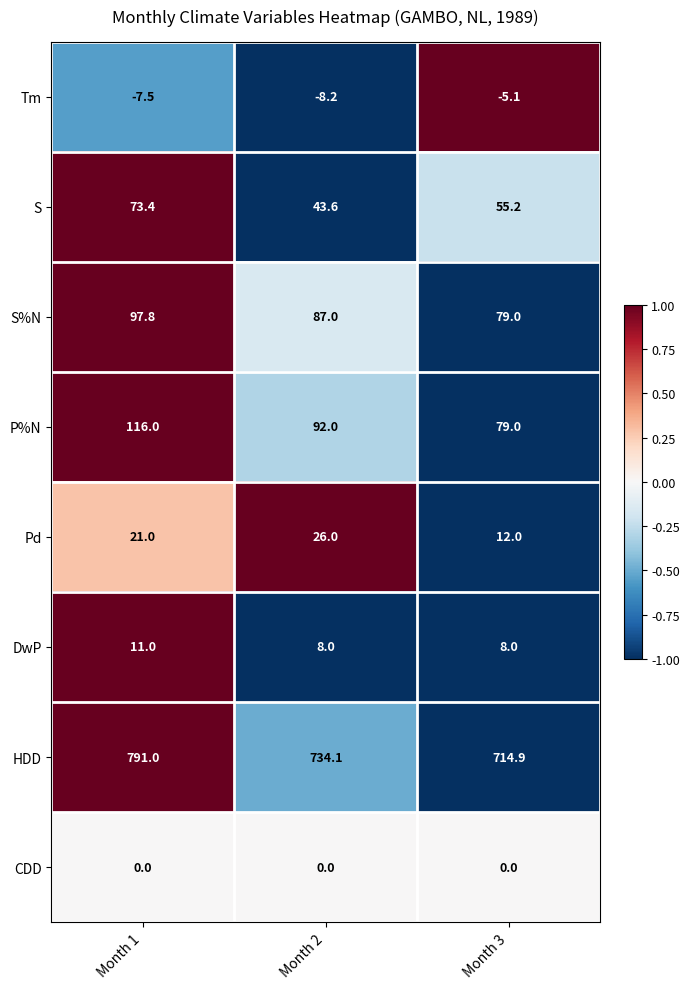

Count the DwP values in the range 8 to 11.

3